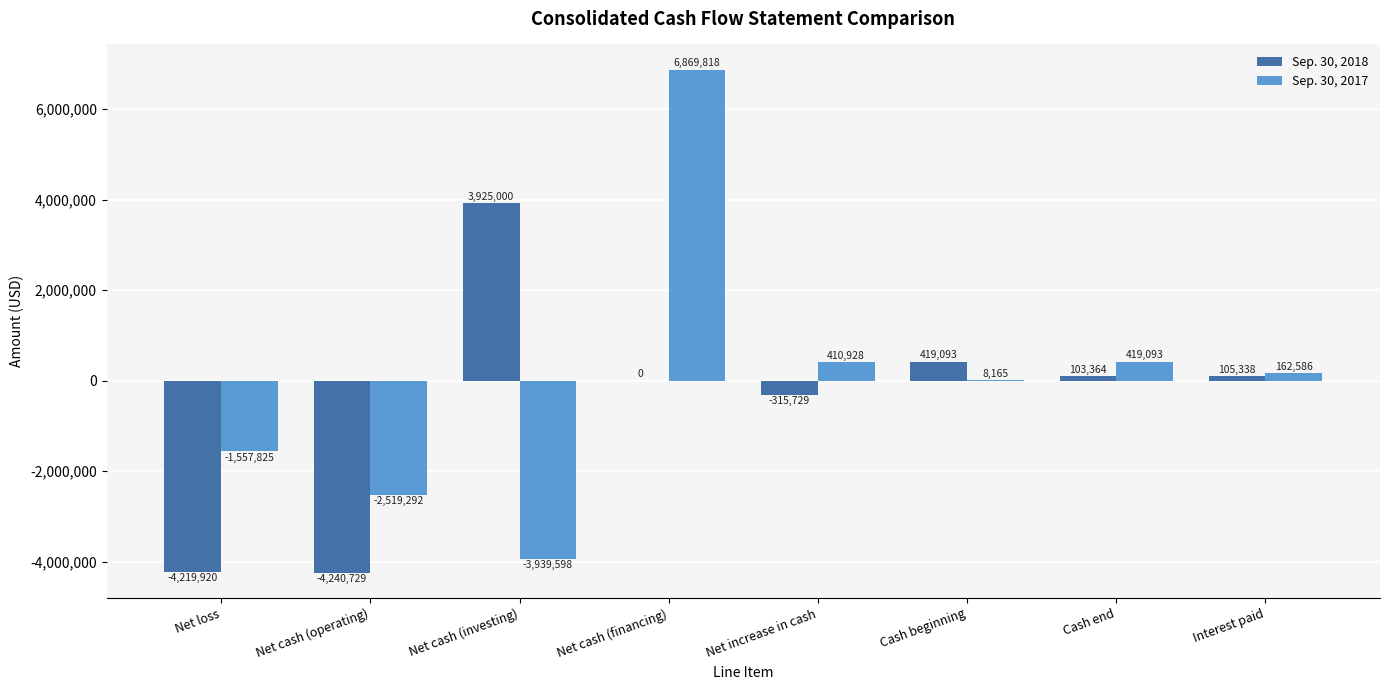

Which series has the largest total across all categories?

Sep. 30, 2017